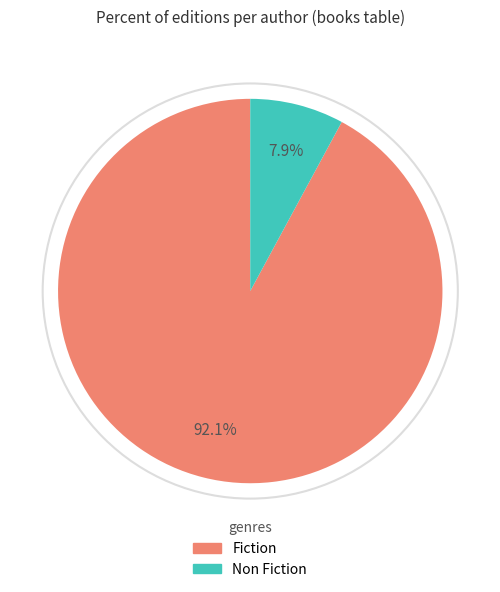

Is there a majority slice in this chart?

Yes